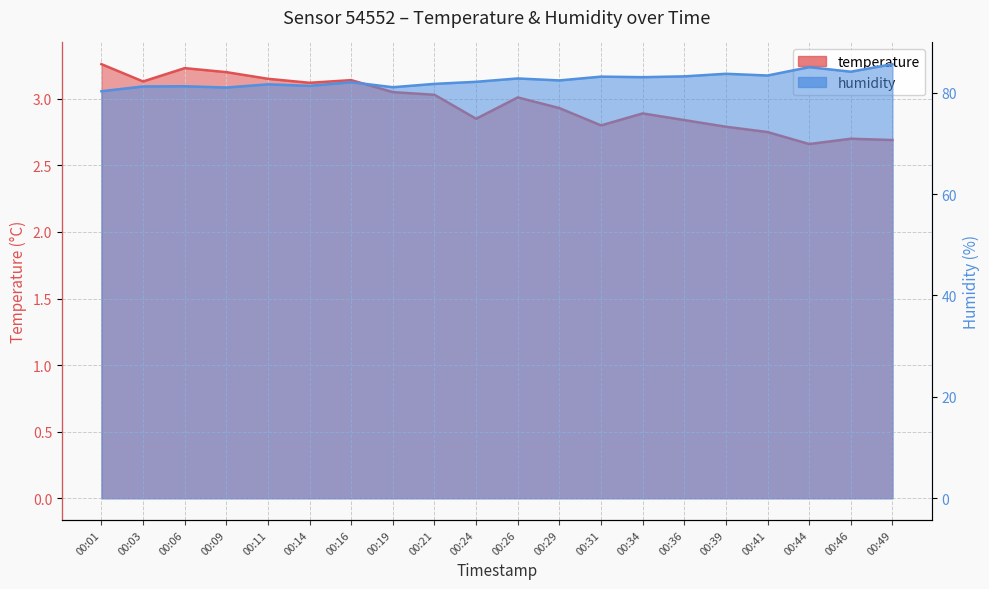

What are all the series names shown in the legend?

temperature, humidity